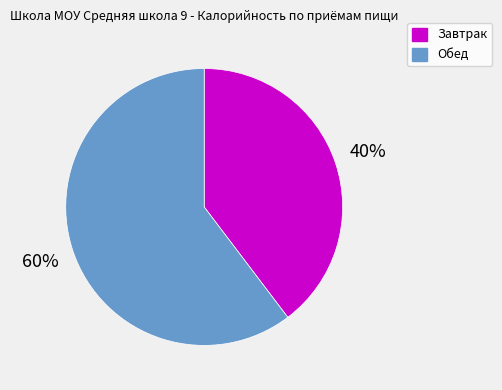

Is Обед the majority of the pie?

Yes